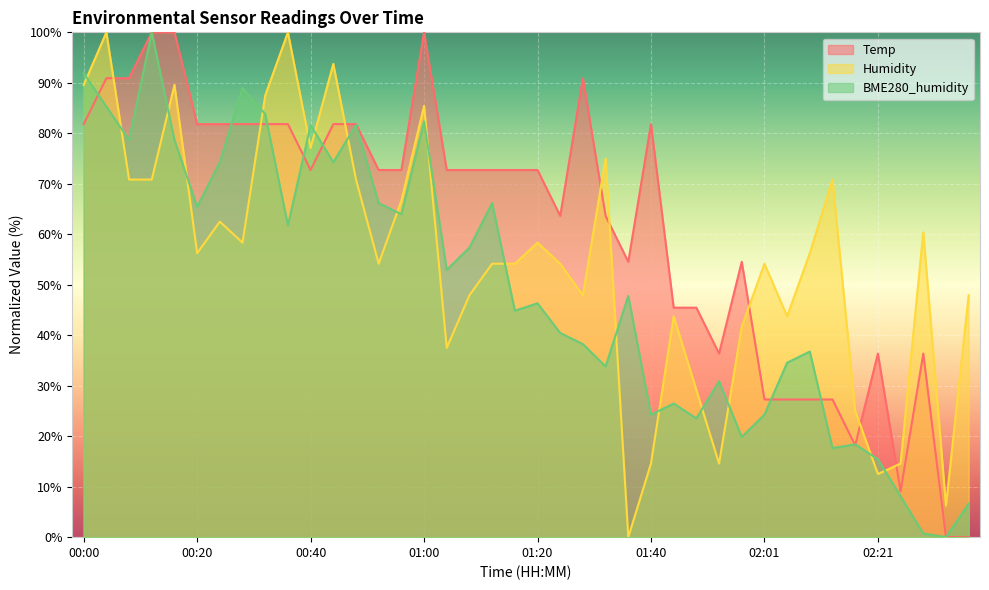

Reading left to right, list all the values displayed in this chart.

Temp: 81.8	90.9	90.9	100.0	100.0	81.8	81.8	81.8	81.8	81.8	72.7	81.8	81.8	72.7	72.7	100.0	72.7	72.7	72.7	72.7	72.7	63.6	90.9	63.6	54.5	81.8	45.5	45.5	36.4	54.5	27.3	27.3	27.3	27.3	18.2	36.4	9.1	36.4	0.0	0.0
Humidity: 89.6	100.0	70.8	70.8	89.6	56.2	62.5	58.3	87.5	100.0	77.1	93.7	70.8	54.2	66.7	85.4	37.5	47.9	54.2	54.2	58.3	54.2	47.9	75.0	0.0	14.6	43.7	29.2	14.6	41.7	54.2	43.7	56.2	70.8	25.0	12.5	14.6	60.4	6.2	47.9
BME280_humidity: 91.9	85.3	78.7	100.0	78.7	65.4	74.3	89.0	83.8	61.8	81.6	74.3	81.6	66.2	64.0	82.4	52.9	57.4	66.2	44.9	46.3	40.4	38.2	33.8	47.8	24.3	26.5	23.5	30.9	19.9	24.3	34.6	36.8	17.6	18.4	15.4	8.1	0.7	0.0	6.6